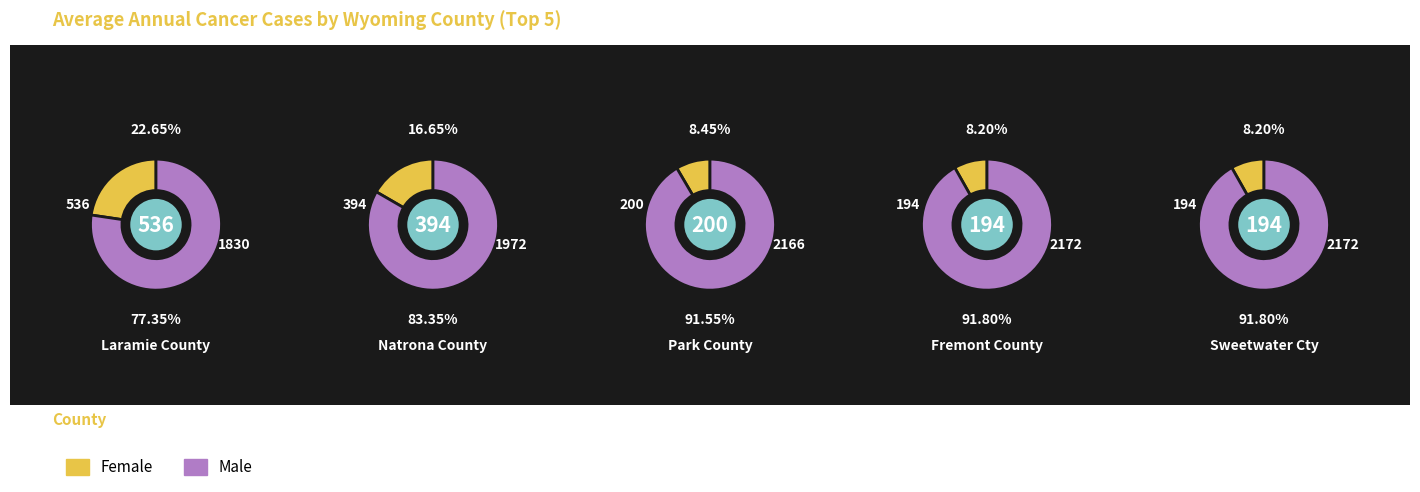

To the nearest percent, what portion does Laramie County represent?

23%